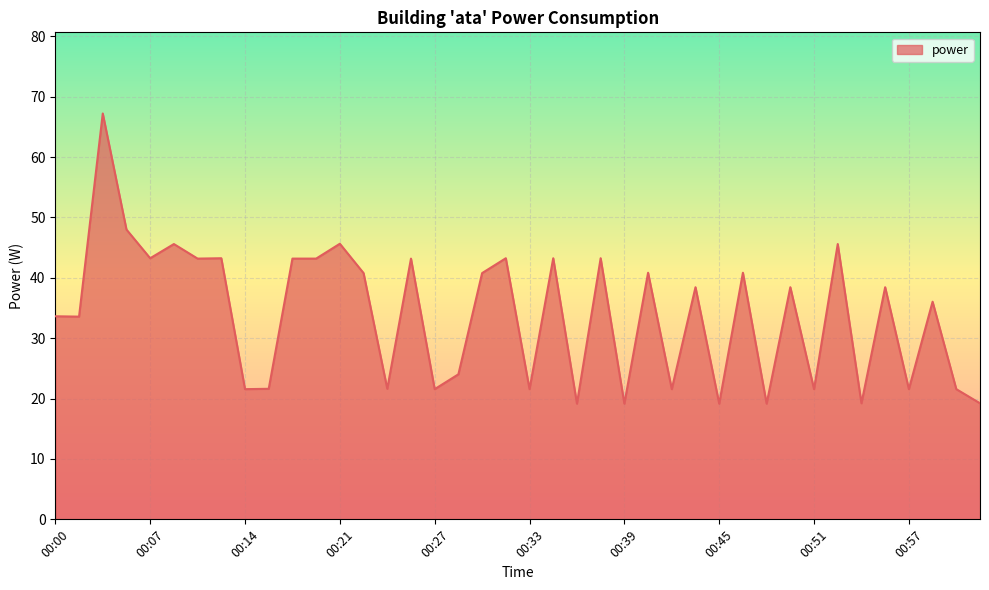

What is the smallest value displayed?

19.2